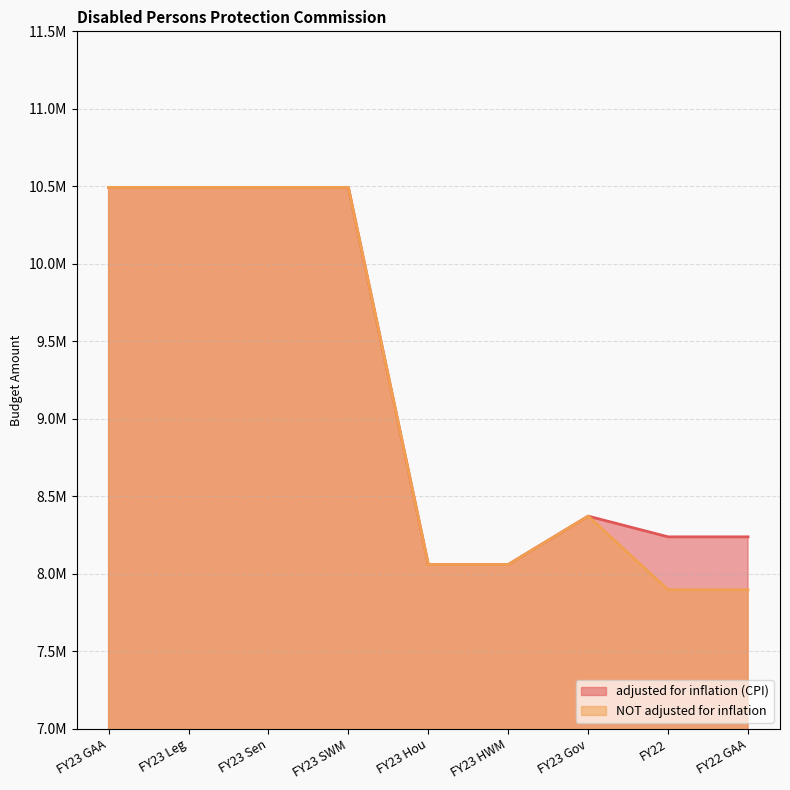

Where is the first local maximum for NOT adjusted for inflation?

FY23 Gov